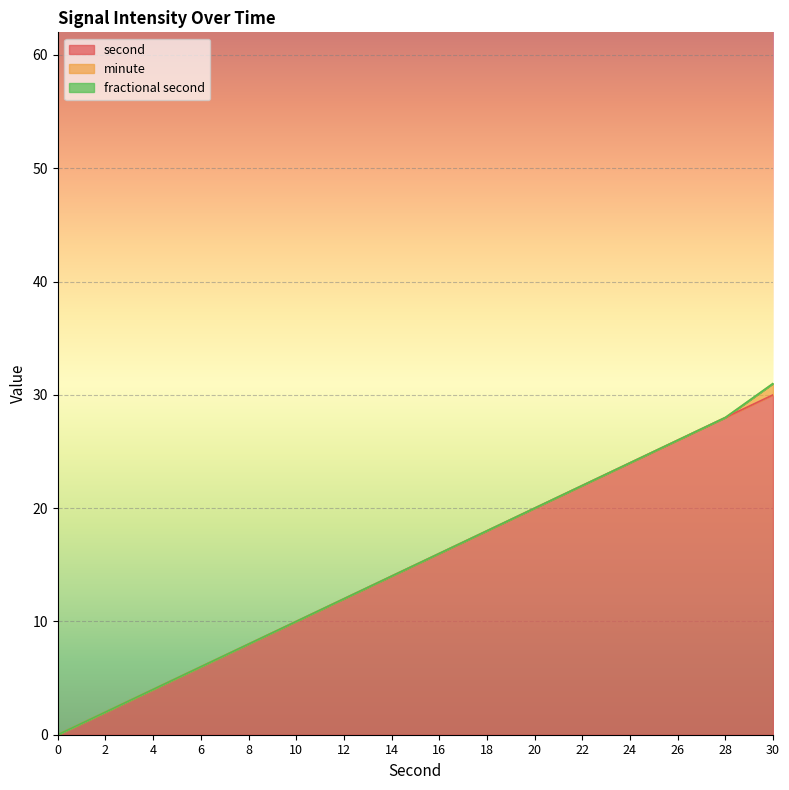

What is the spread (max minus min) of values at 12?

12